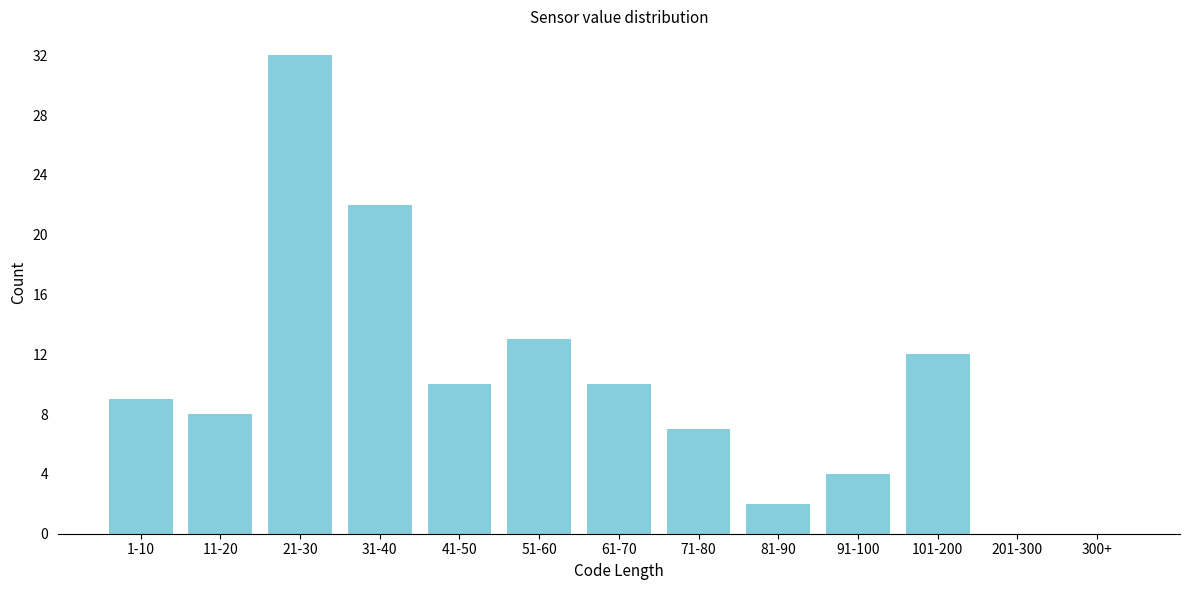

Reading right to left, what are all the values shown in this chart?

300+=0	201-300=0	101-200=12	91-100=4	81-90=2	71-80=7	61-70=10	51-60=13	41-50=10	31-40=22	21-30=32	11-20=8	1-10=9